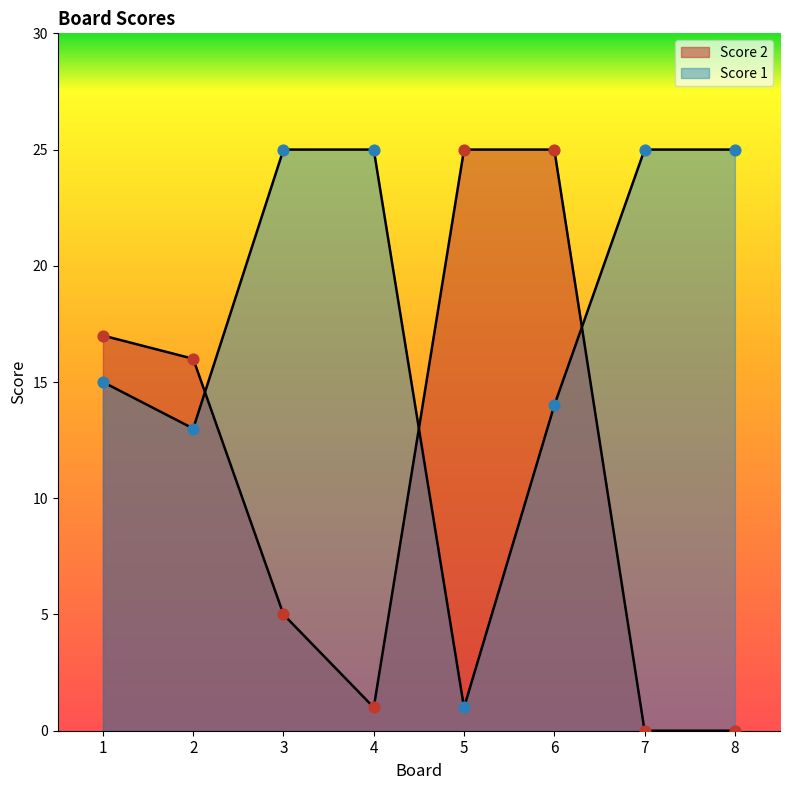

Which series contains the highest Y value?

Score 1